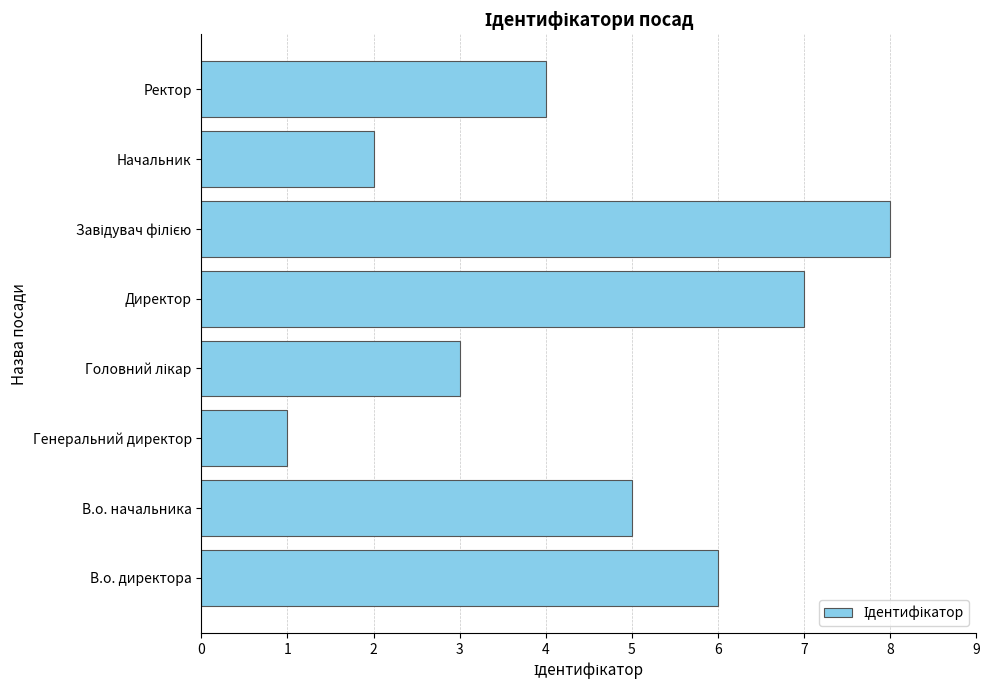

Count the values in the range 3 to 7.

5